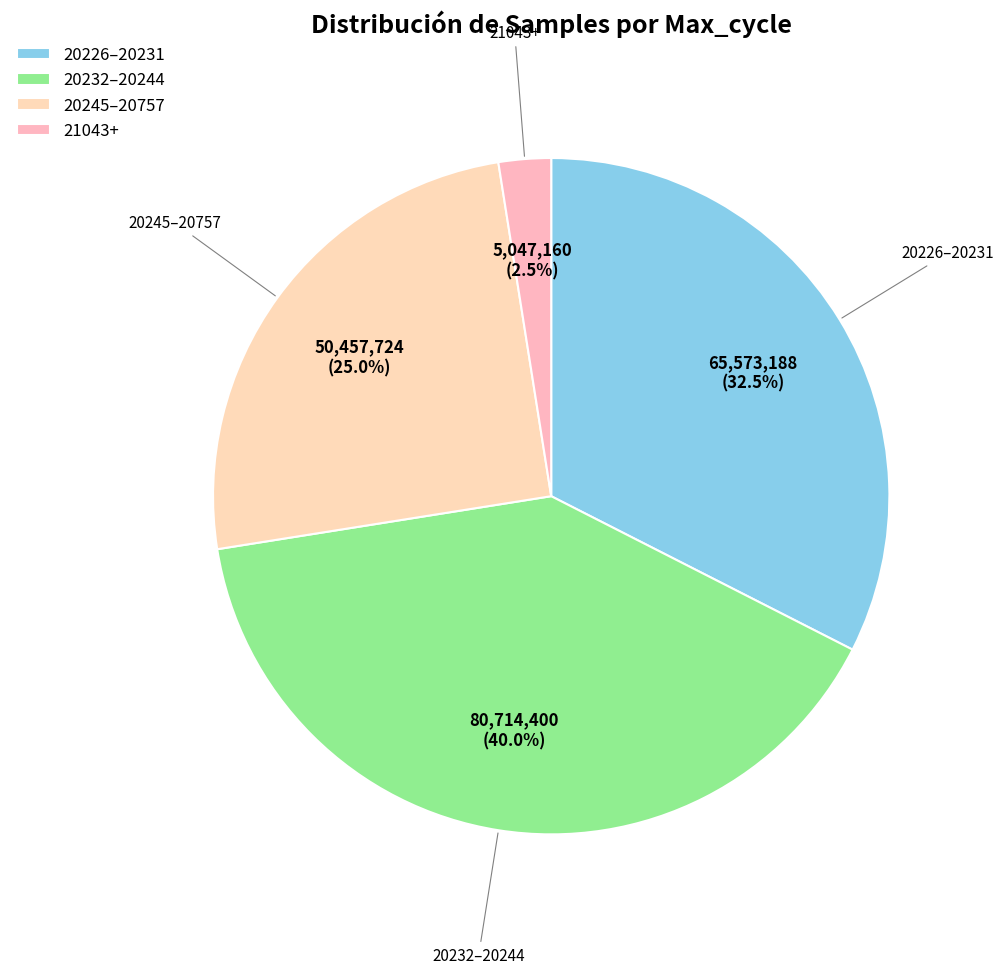

Rank the categories by value from highest to lowest.

20232–20244, 20226–20231, 20245–20757, 21043+